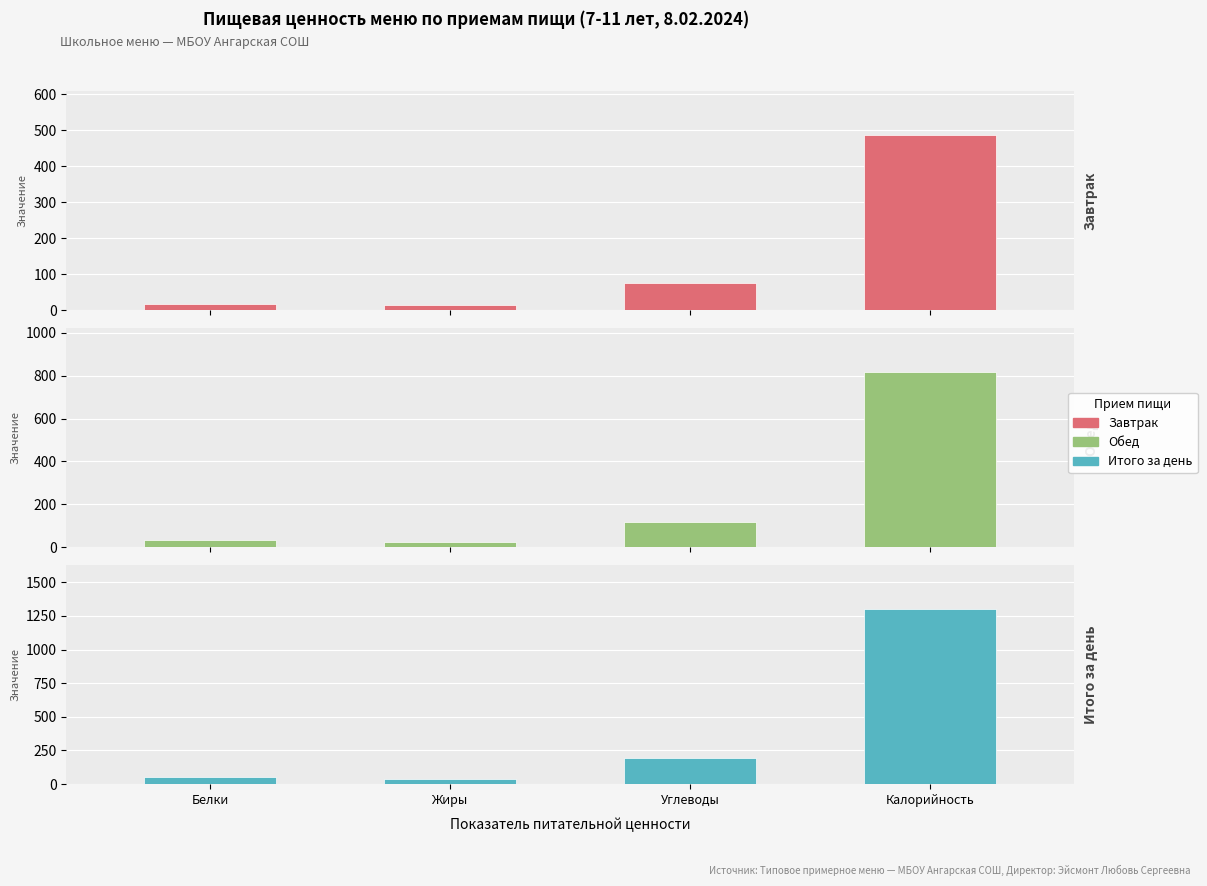

Are the bars grouped side by side (vs. stacked)?

Yes